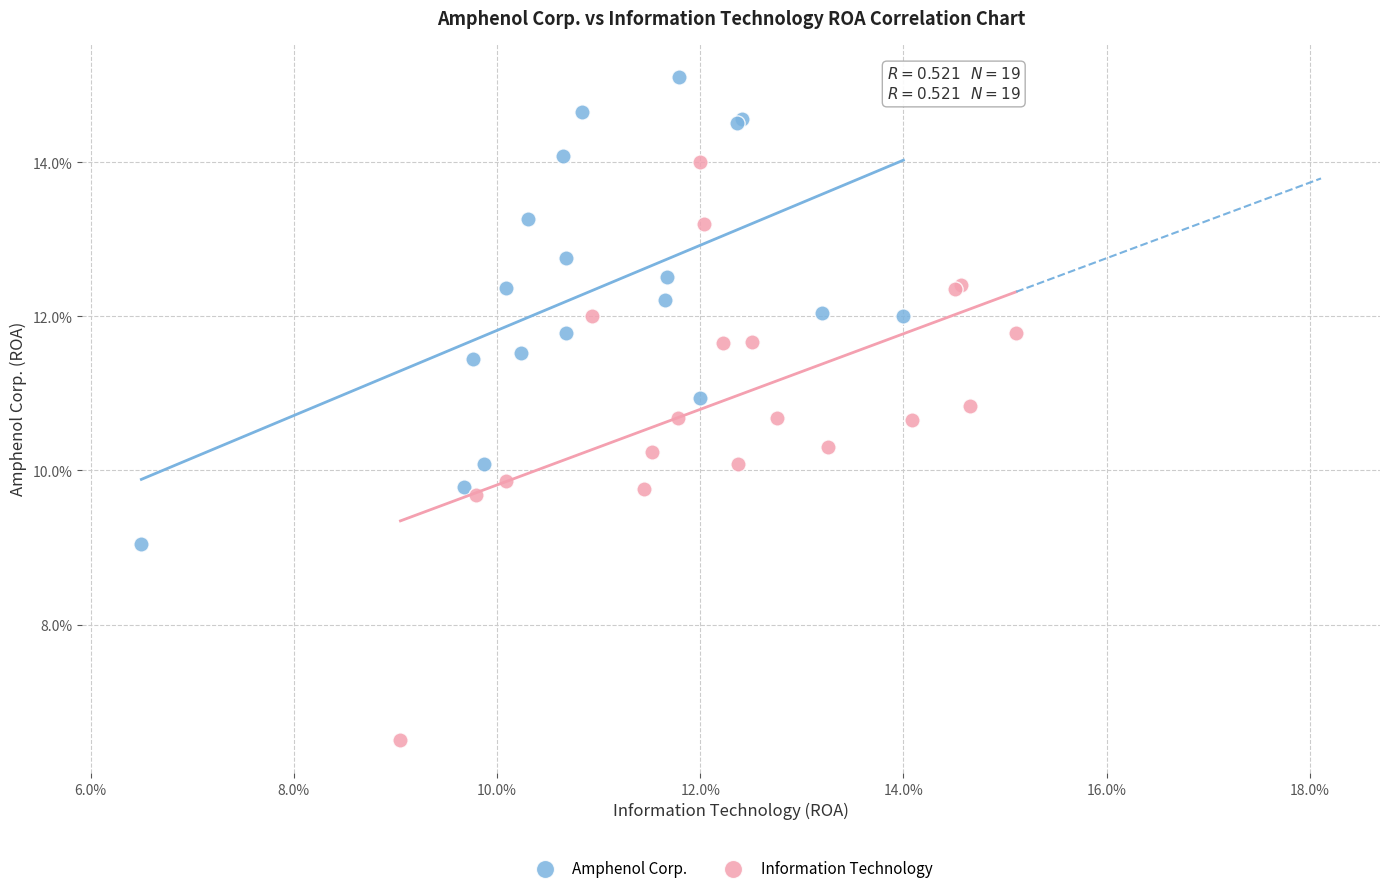

What are all the series names shown in the legend?

Amphenol Corp., Information Technology